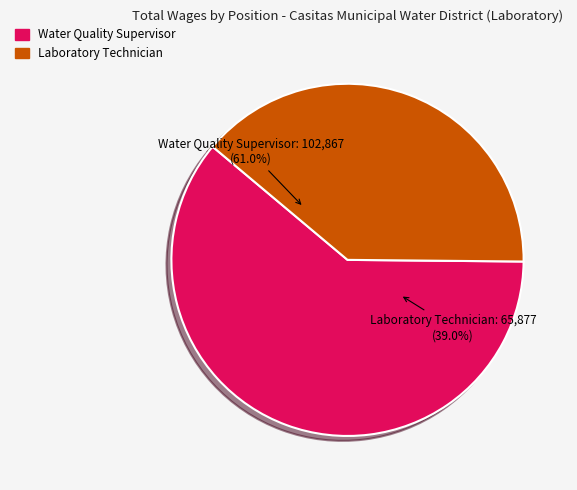

Rank the categories by value from highest to lowest.

Water Quality Supervisor, Laboratory Technician